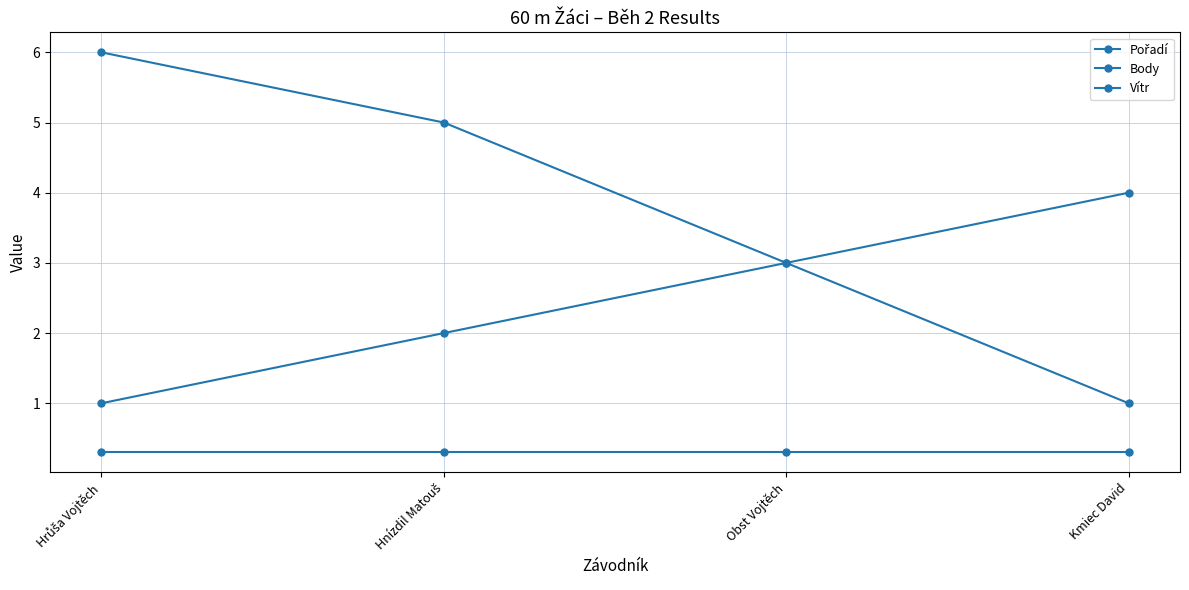

How many data points in Body are less than 5?

2